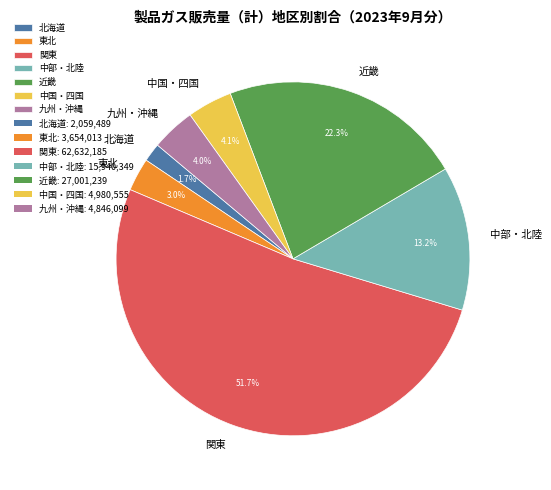

What is the total percentage of 中国・四国 and 中部・北陸?

17.3%